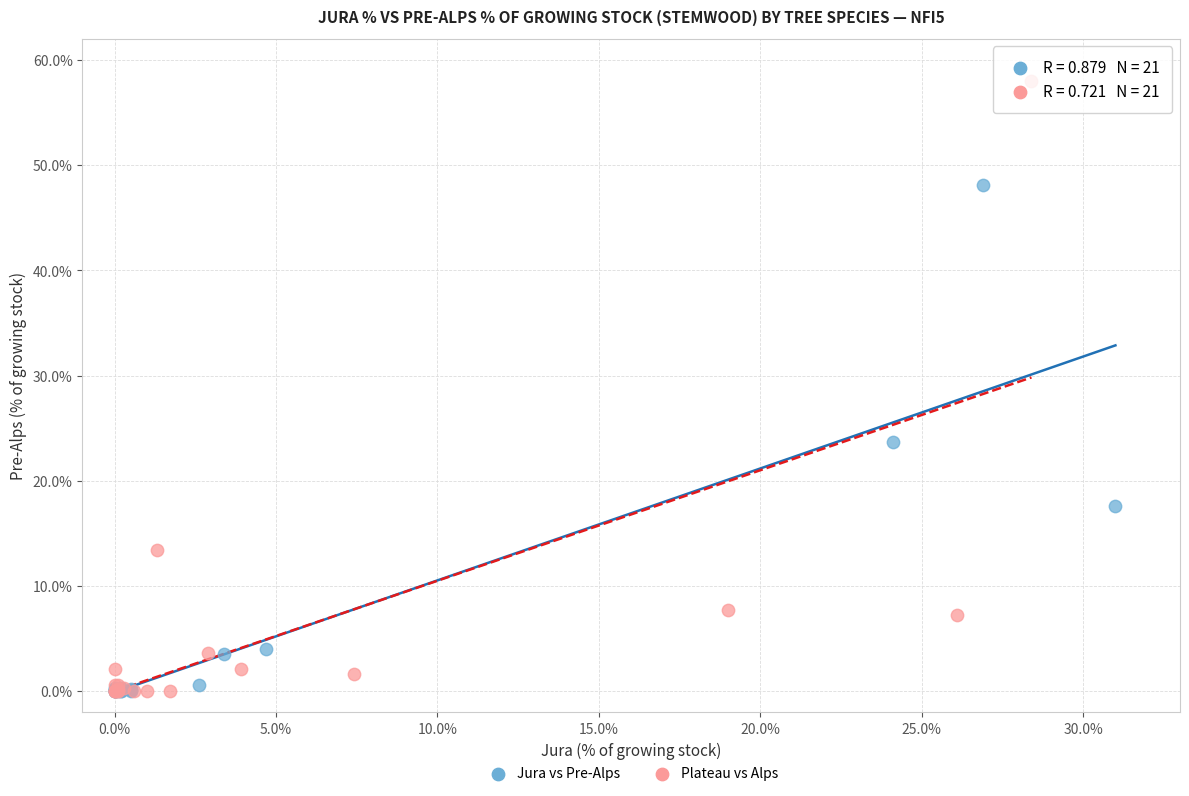

What are all the series names shown in the legend?

Jura vs Pre-Alps, Plateau vs Alps